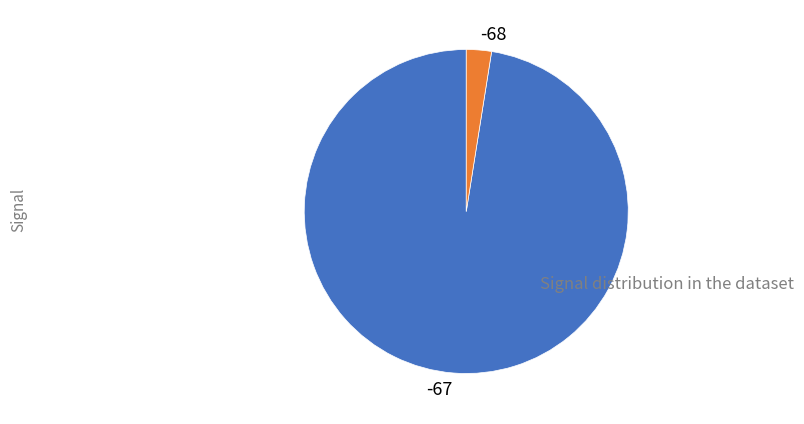

True or false: -68 accounts for 9% of the total.

False